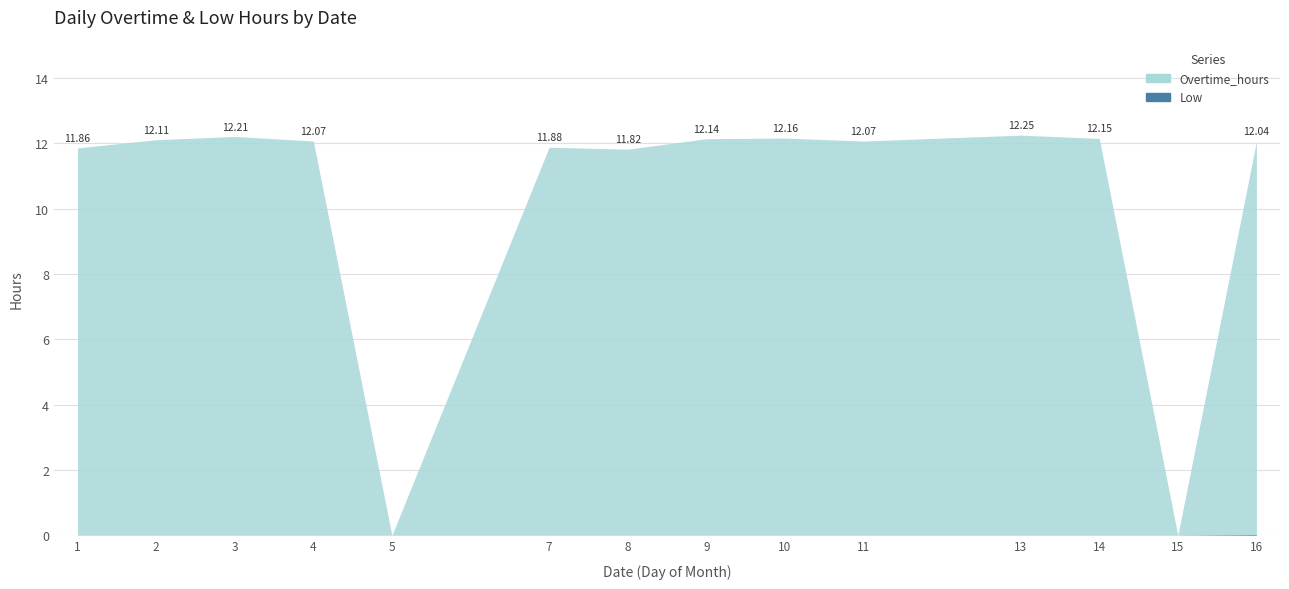

Which series has the largest total across all categories?

Overtime_hours